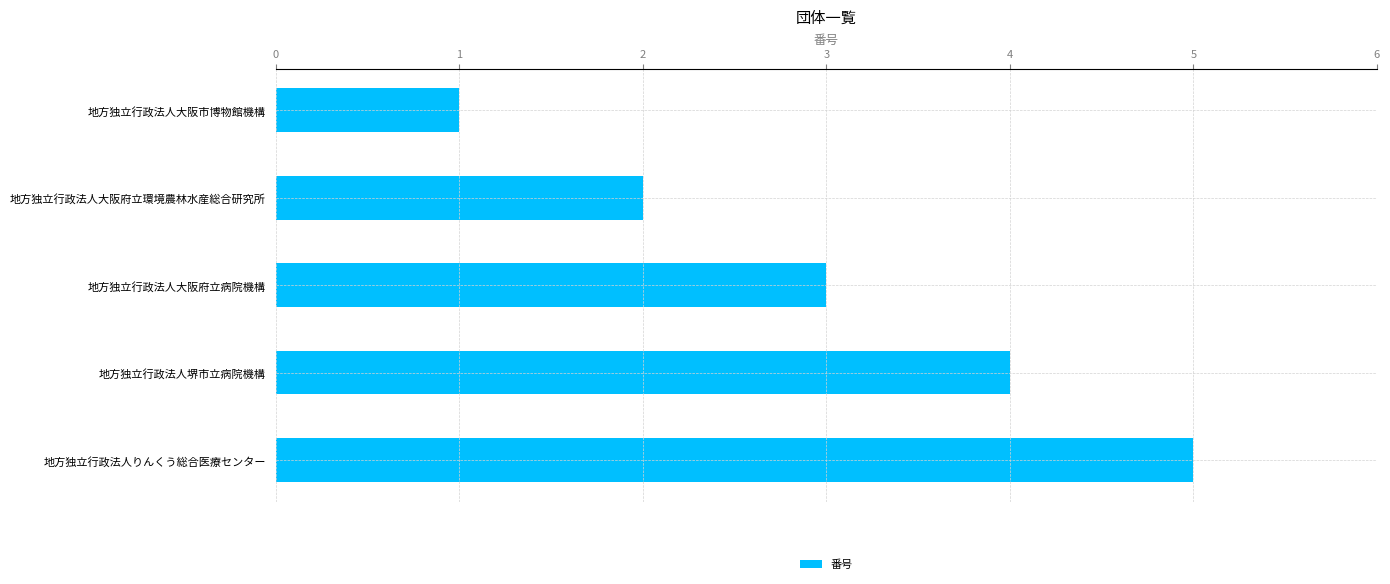

Where is the data nearest to the value 3?

地方独立行政法人大阪府立病院機構